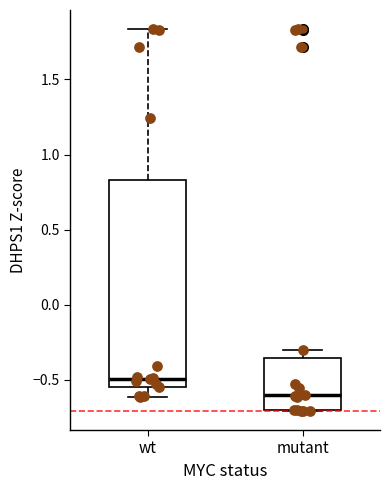

Reading left to right, transcribe this box plot: for each box, give where its median line is, the range the box spans, and where its two whiskers end, as read against the y-axis. The values are not printed on the chart, so give them approximately, as read against the axis.

wt: median -0.50, box -0.55 to 0.85, whiskers -0.60 to 1.85
mutant: median -0.60, box -0.70 to -0.35, whiskers -0.70 to -0.30